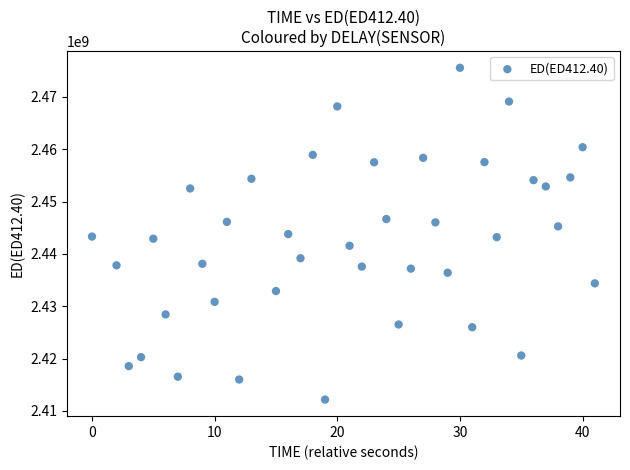

What is the range of Y values (max minus min)?

63402826